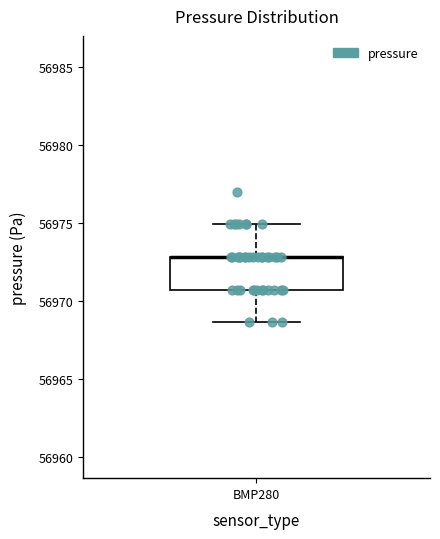

Where does the upper whisker of the box for BMP280 end on the y-axis? The values are not printed on the chart, so give them approximately, as read against the axis.

56975.0